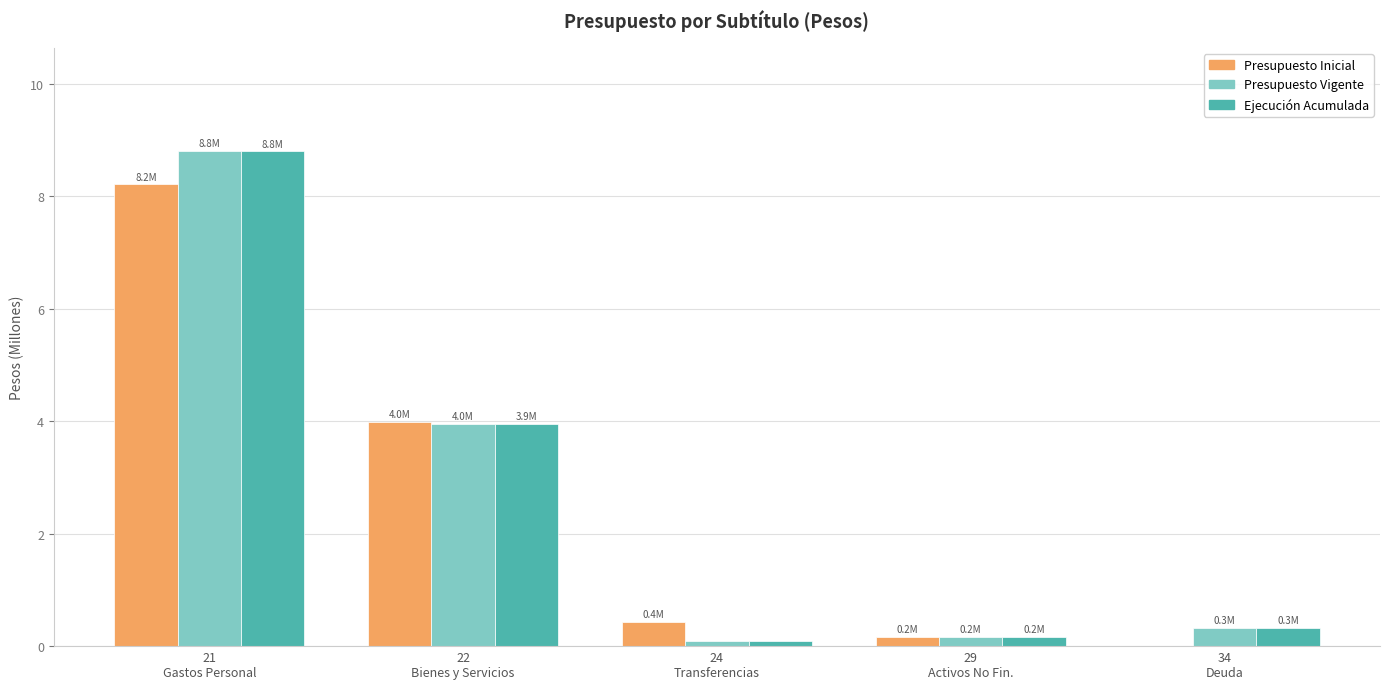

What is the maximum value shown in the chart?

8.8